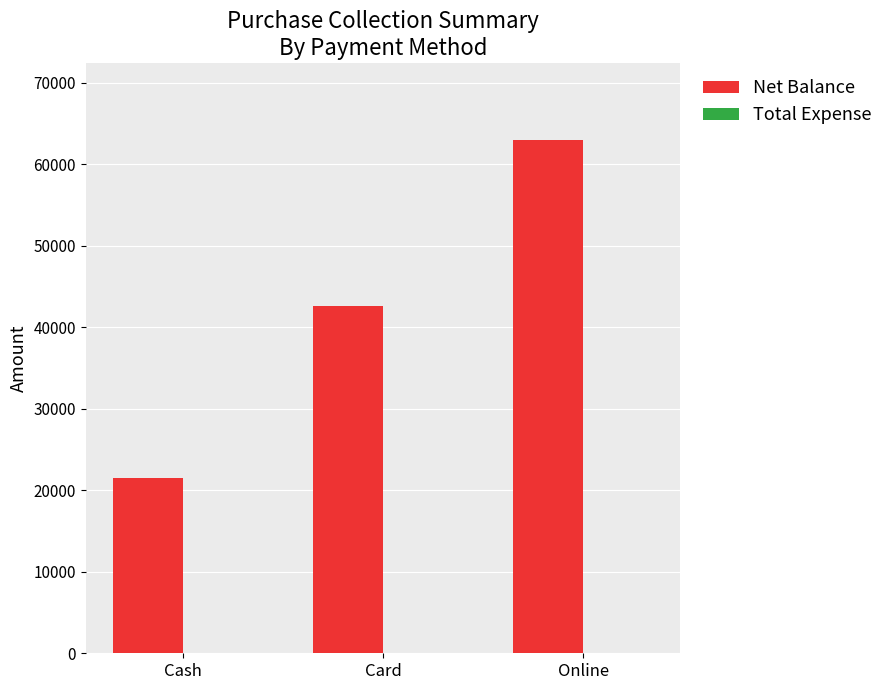

Is it true that the value at Card is 42650?

True